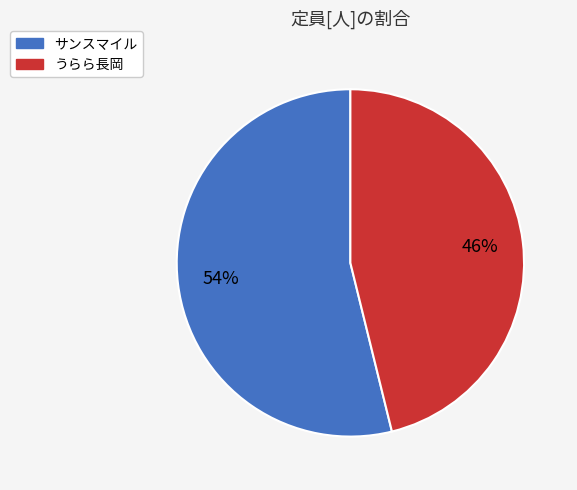

Approximately how many times larger is the value at サンスマイル compared to うらら長岡?

1.2